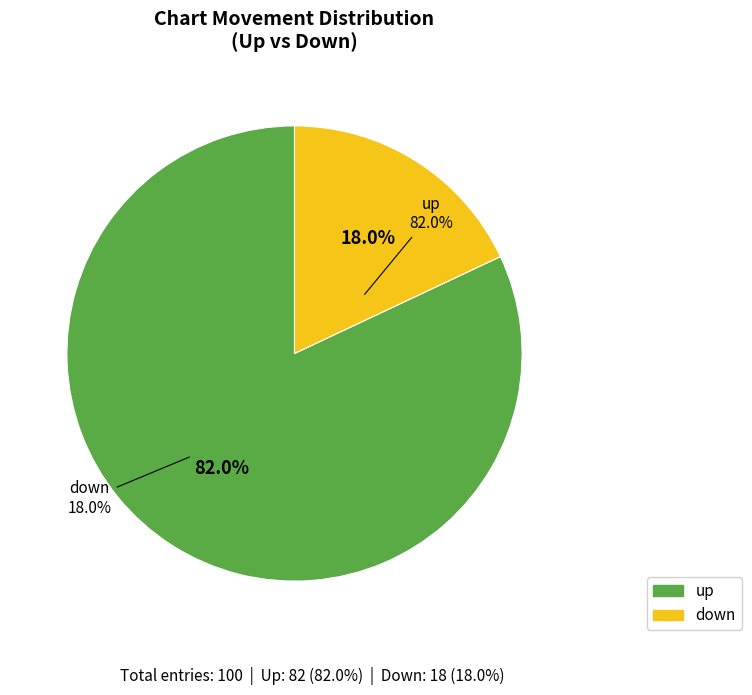

Does down account for over 50% of the chart?

No